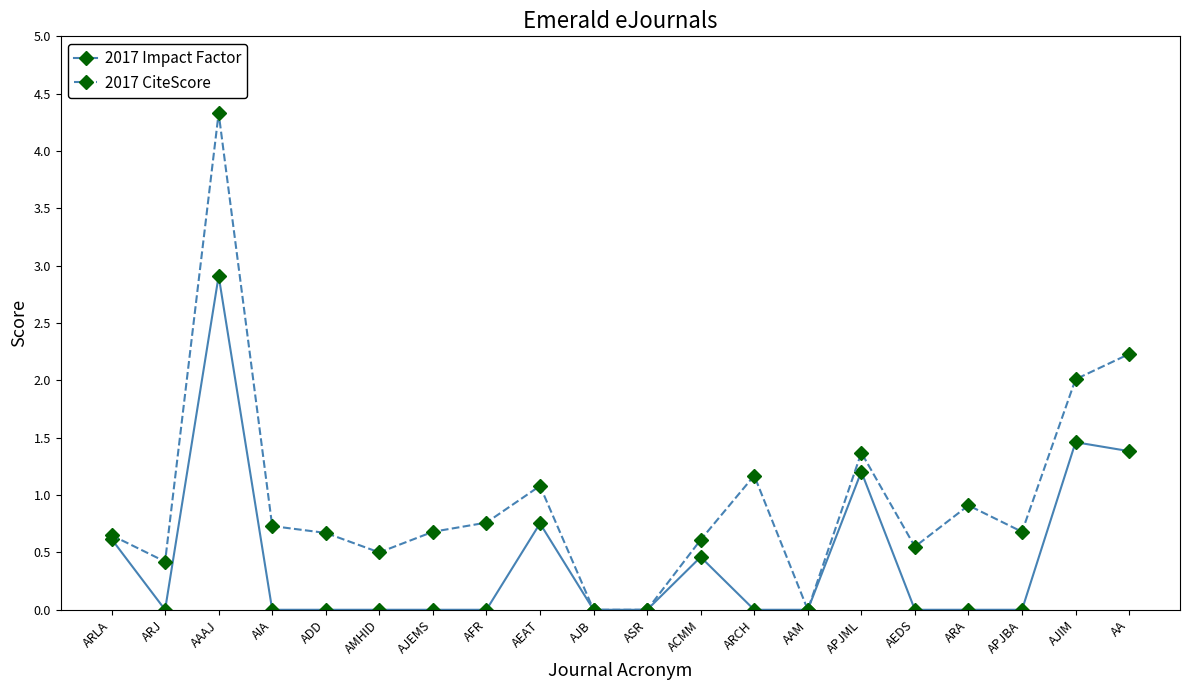

Rank the series by their average value, from lowest to highest.

2017 Impact Factor, 2017 CiteScore